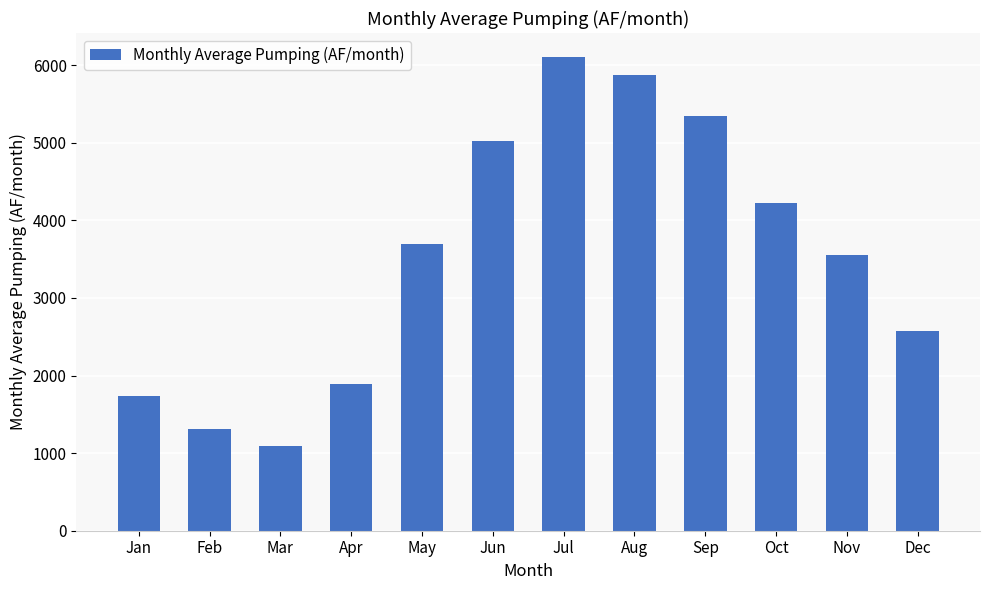

Read the value at Dec.

2572.3